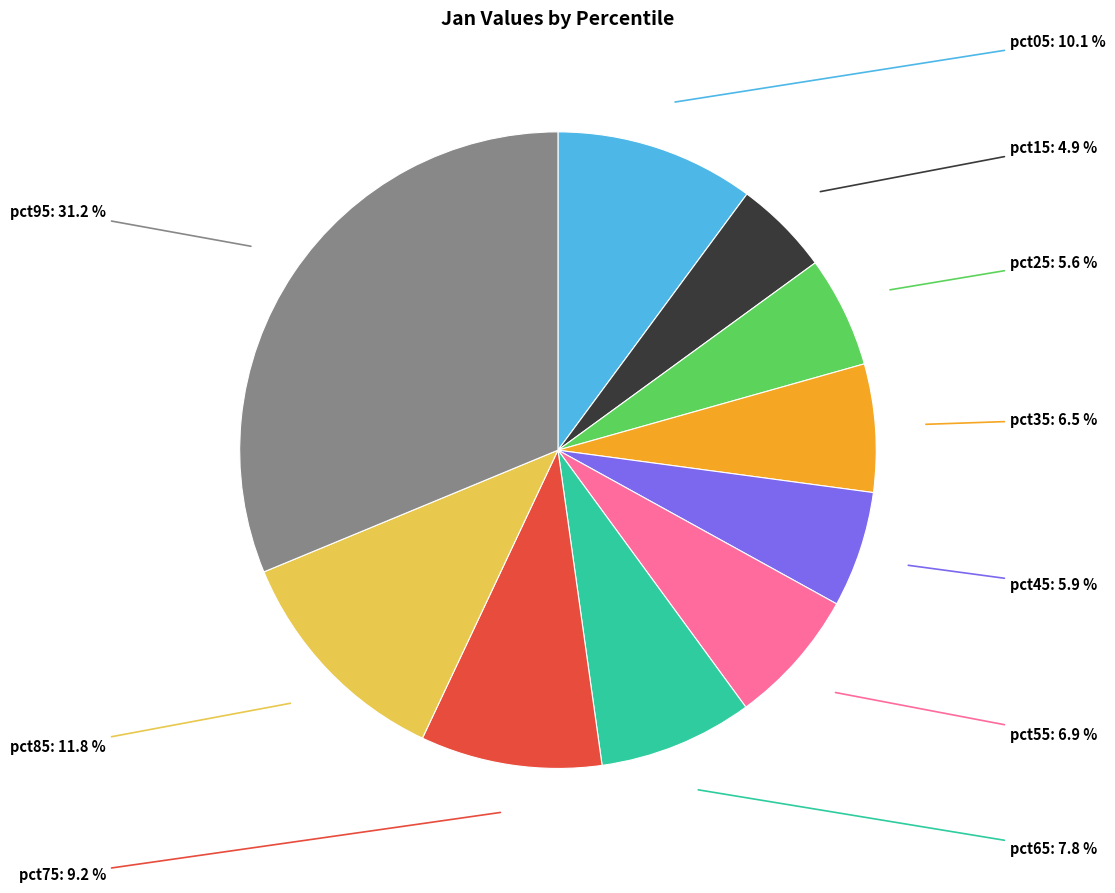

To the nearest percent, what is the combined percentage of pct85 and pct25?

17%